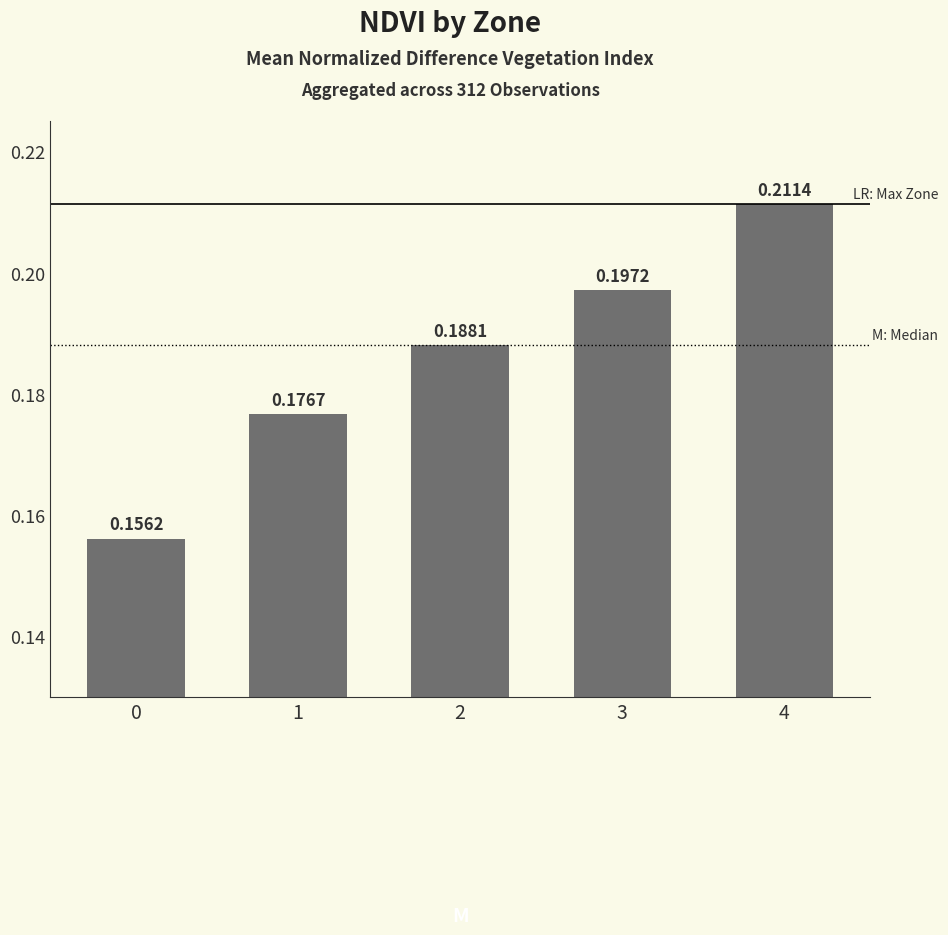

Between 4 and 3, which is larger?

4